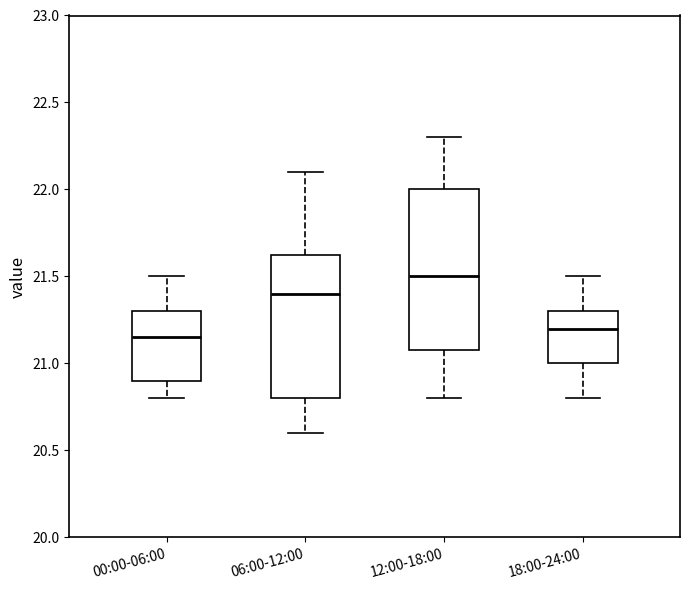

Comparing the boxes themselves (not the whiskers), which one is the tallest?

12:00-18:00